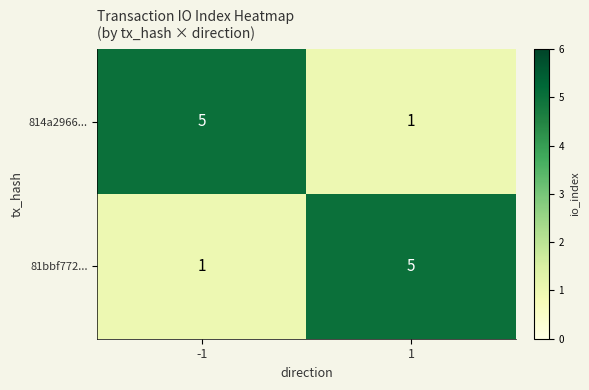

Reading left to right, list all the values displayed in this chart.

814a2966...: 5	1
81bbf772...: 1	5